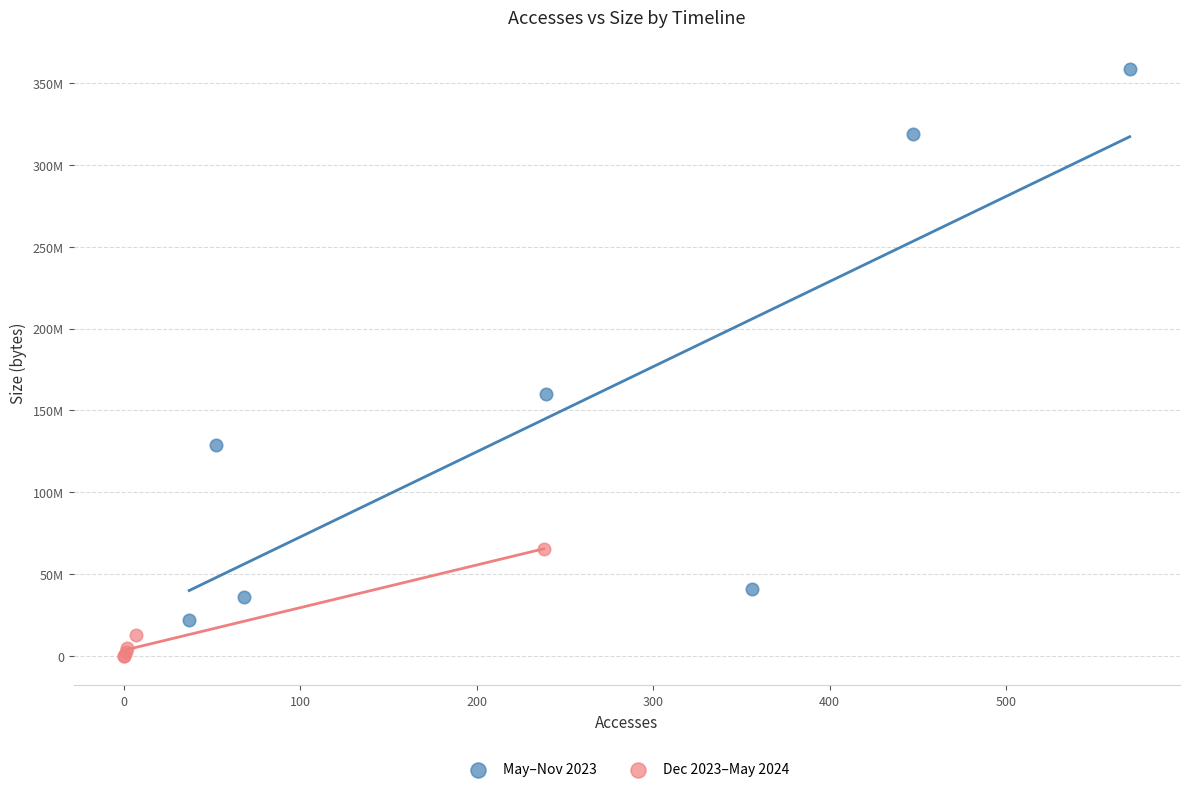

What are all the series names shown in the legend?

May–Nov 2023, Dec 2023–May 2024